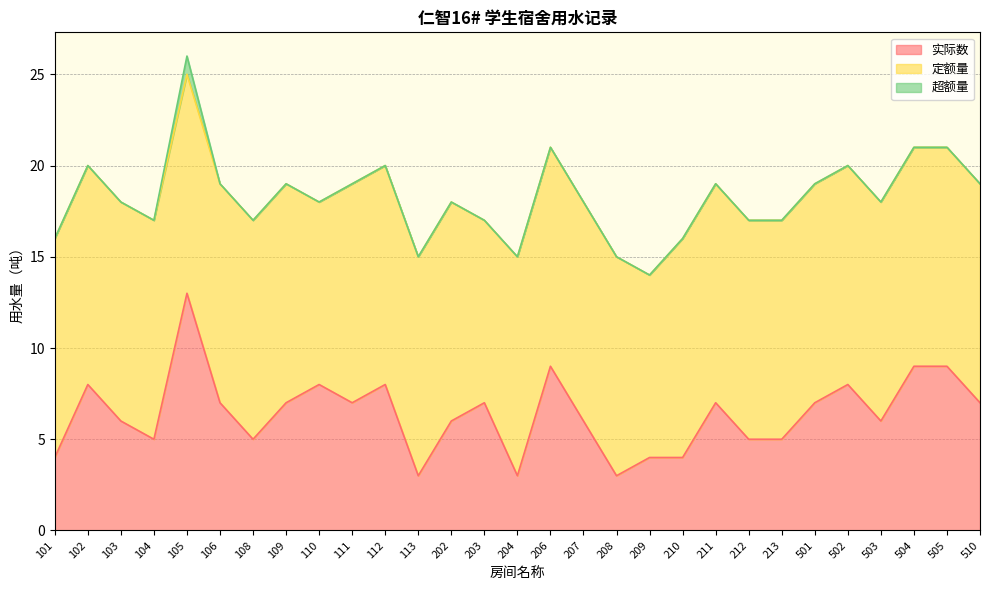

Count the 实际数 values in the range 5 to 8.

19